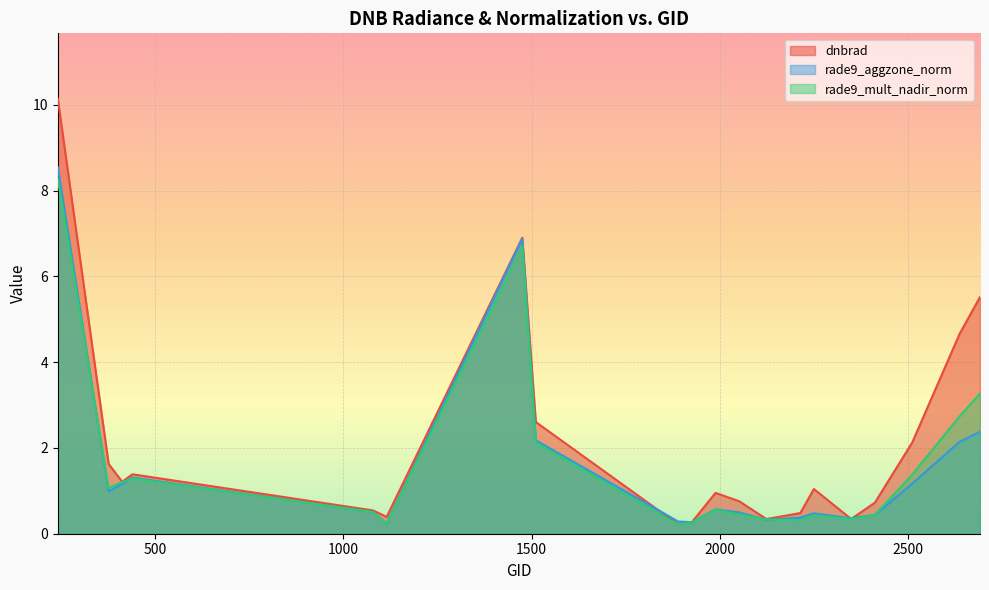

Which category has the highest value across all series?

242